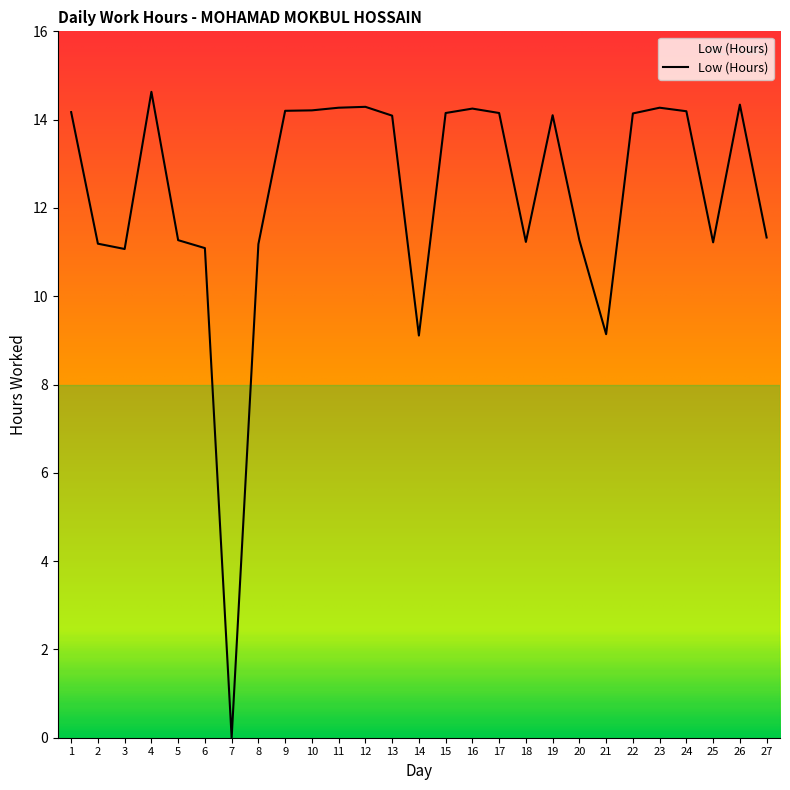

At which category does the data reach its first local peak?

4